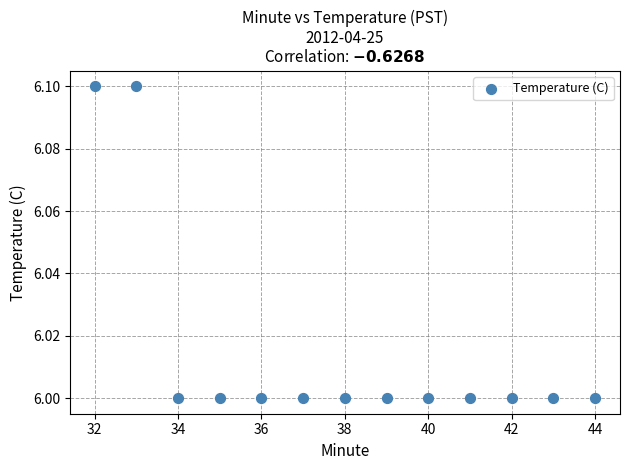

What is the range of X values (max minus min)?

12.0